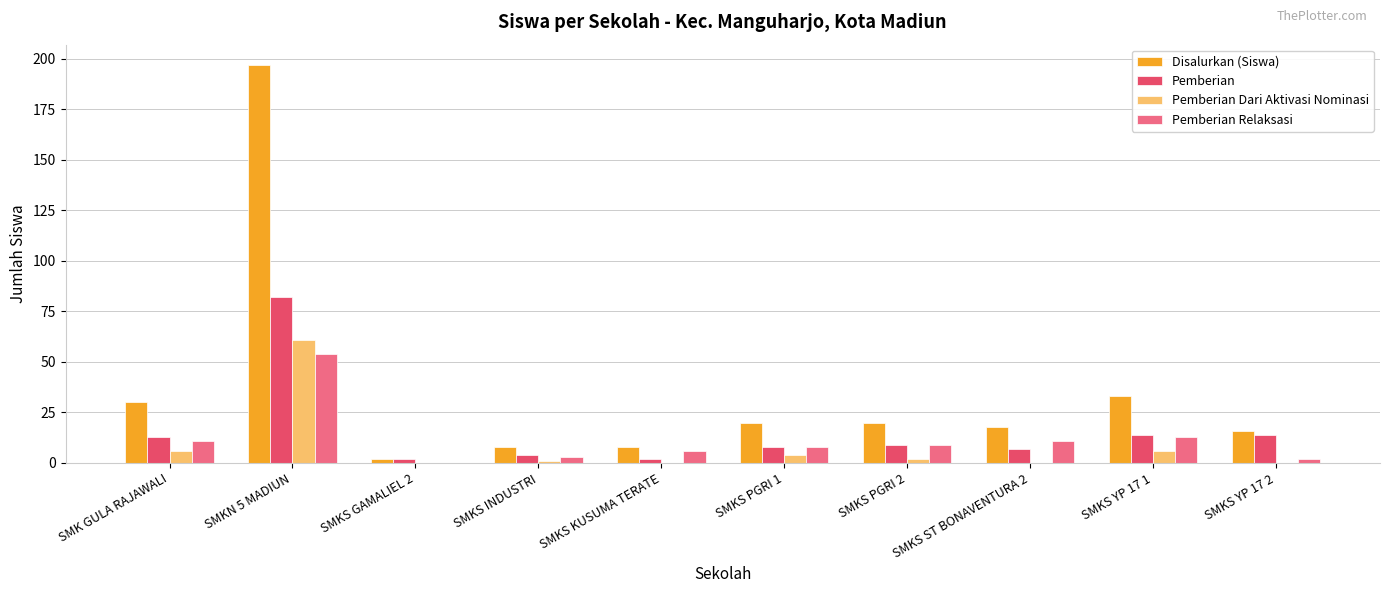

Reading left to right, transcribe all the data shown in this chart.

Disalurkan (Siswa): 30	197	2	8	8	20	20	18	33	16
Pemberian: 13	82	2	4	2	8	9	7	14	14
Pemberian Dari Aktivasi Nominasi: 6	61	0	1	0	4	2	0	6	0
Pemberian Relaksasi: 11	54	0	3	6	8	9	11	13	2